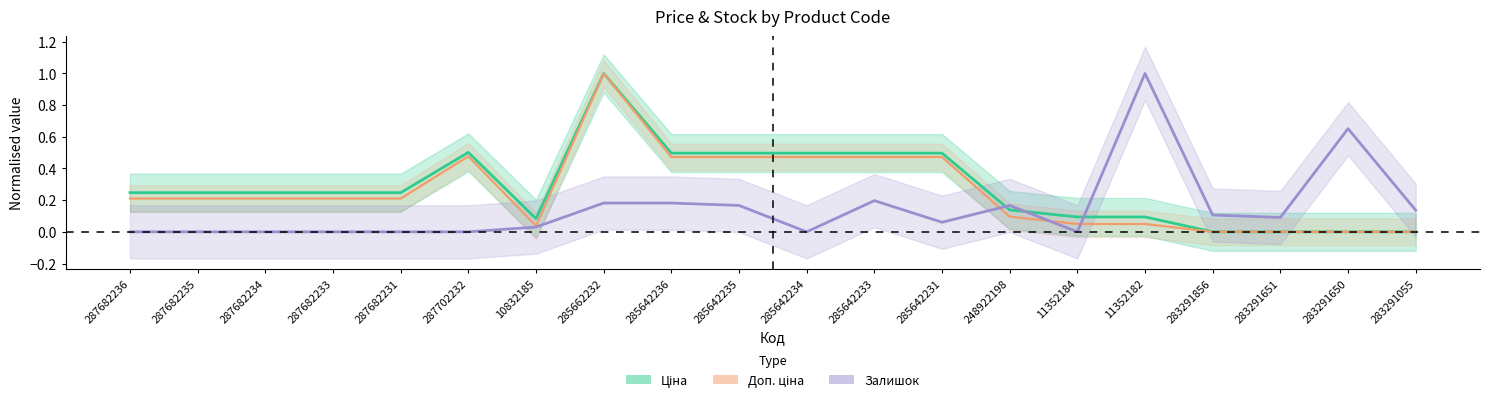

What is the label of the 20th point from the right?

287682236